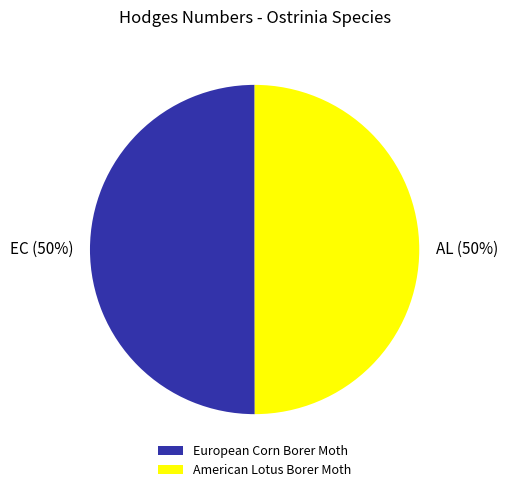

Approximately how many times larger is the value at American Lotus Borer Moth compared to European Corn Borer Moth?

1.0